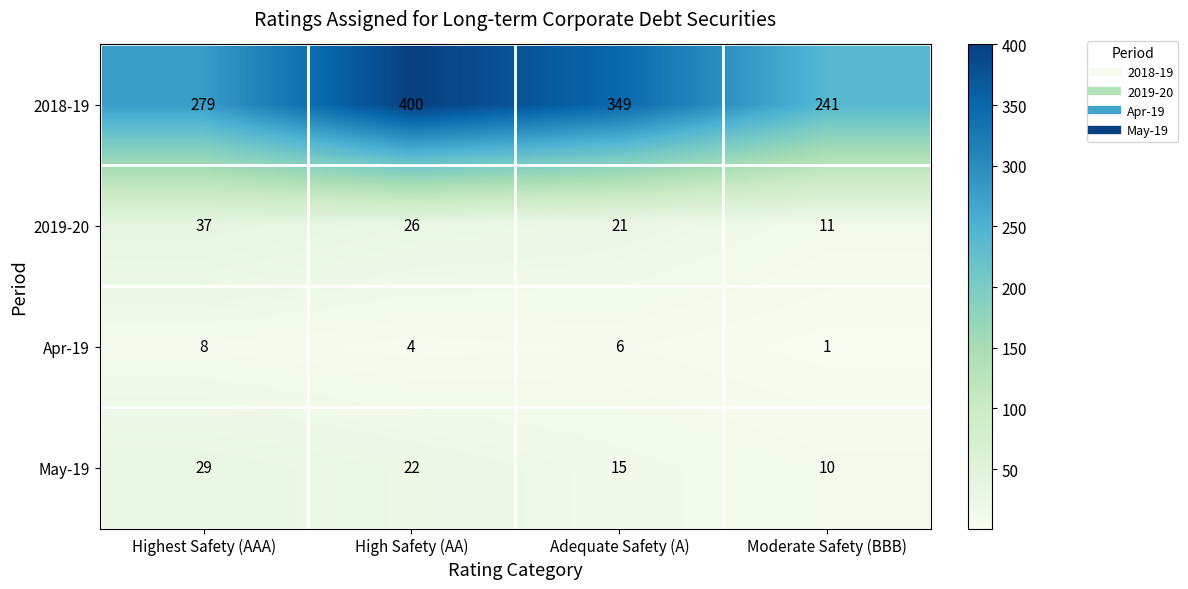

At High Safety (AA), list the series in order from largest to smallest.

2018-19, 2019-20, May-19, Apr-19